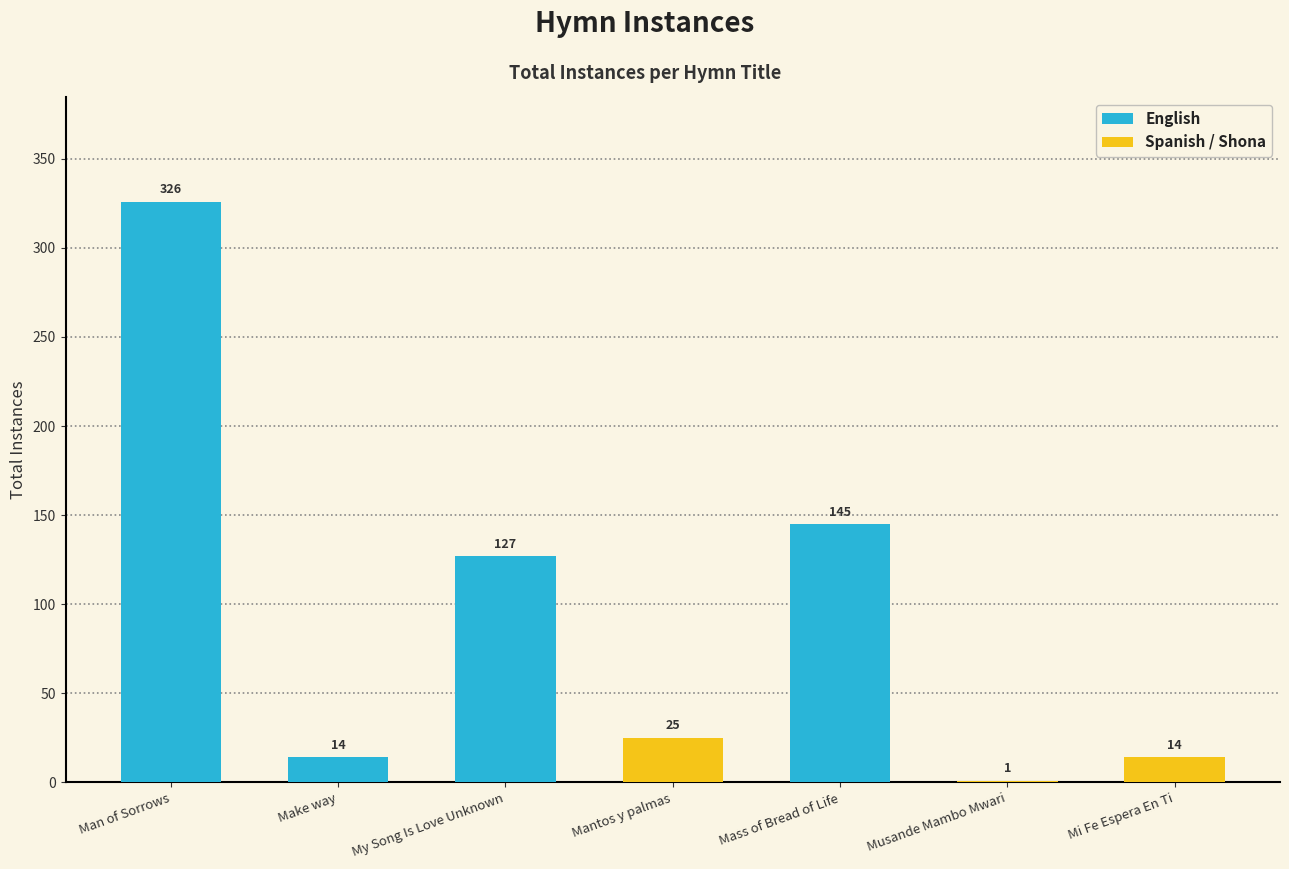

What is the value of the 4th bar from the left?

25